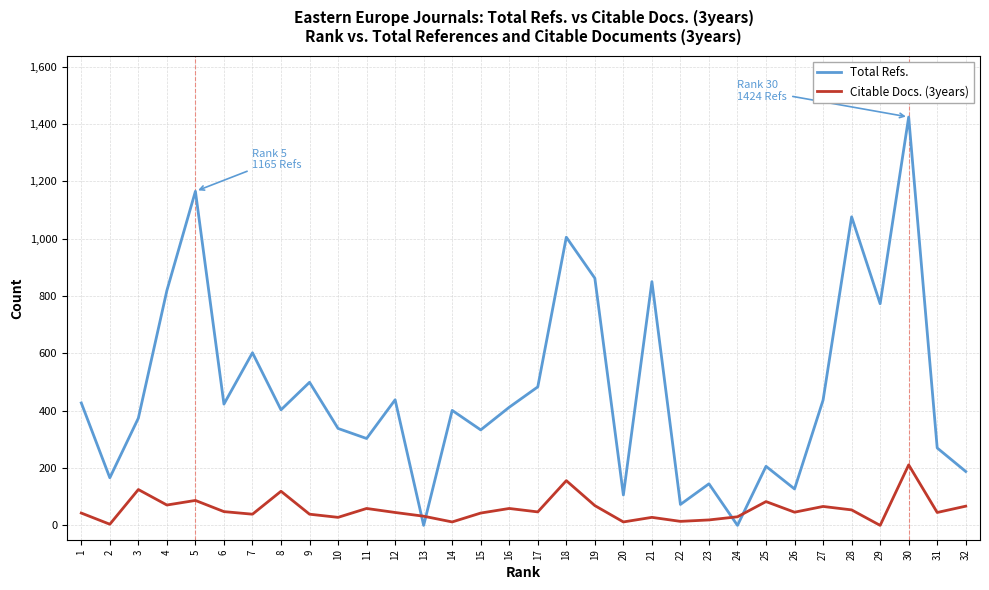

Rank the series by their maximum value, from highest to lowest.

Total Refs., Citable Docs. (3years)